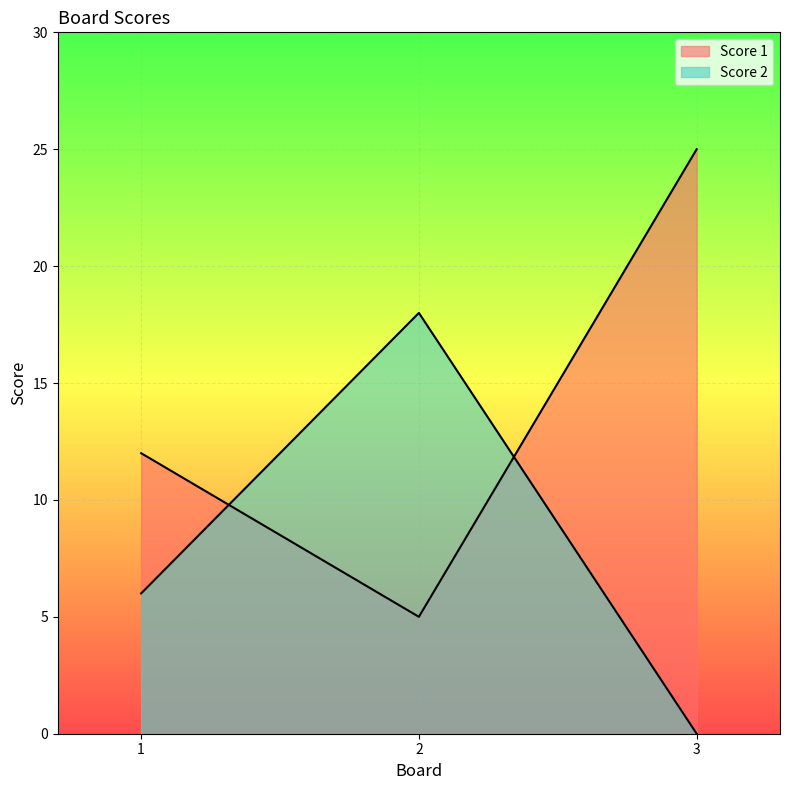

What is the difference between the maximum and minimum values in the Score 1 series?

20